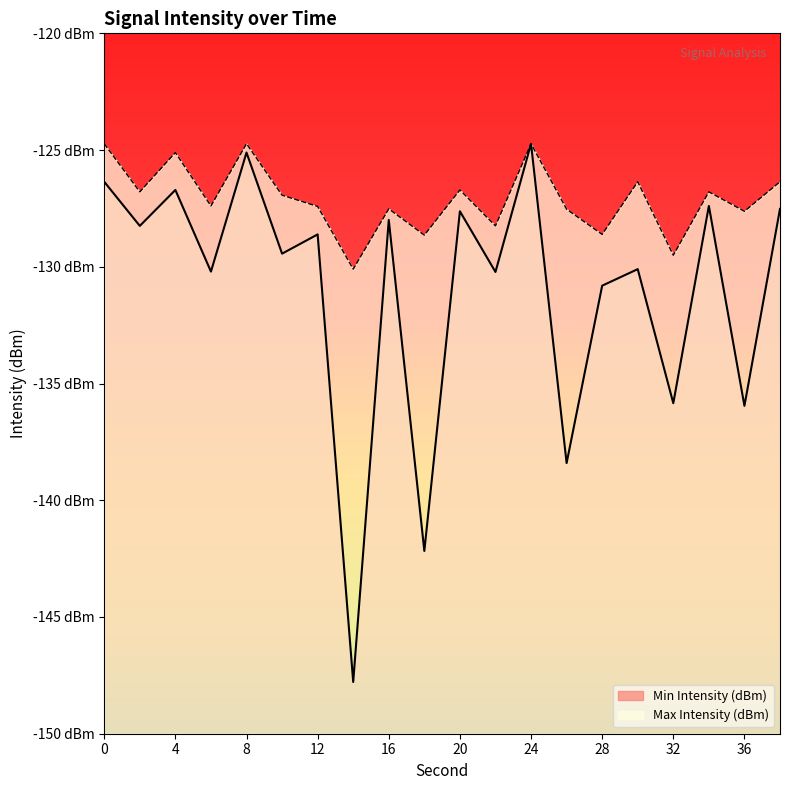

True or false: Max Intensity (dBm) and Min Intensity (dBm) intersect in this chart.

False